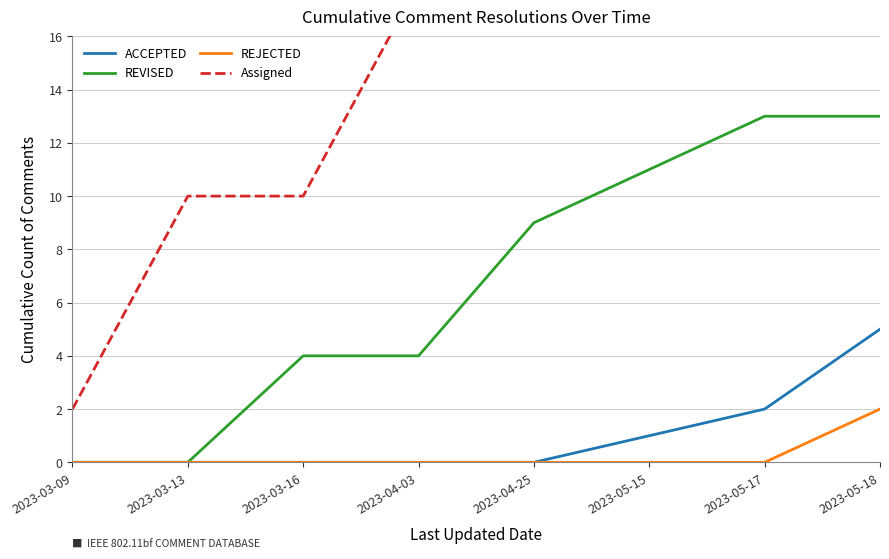

Is the value of ACCEPTED at 2023-05-17 greater than the value of REVISED at 2023-04-03?

No